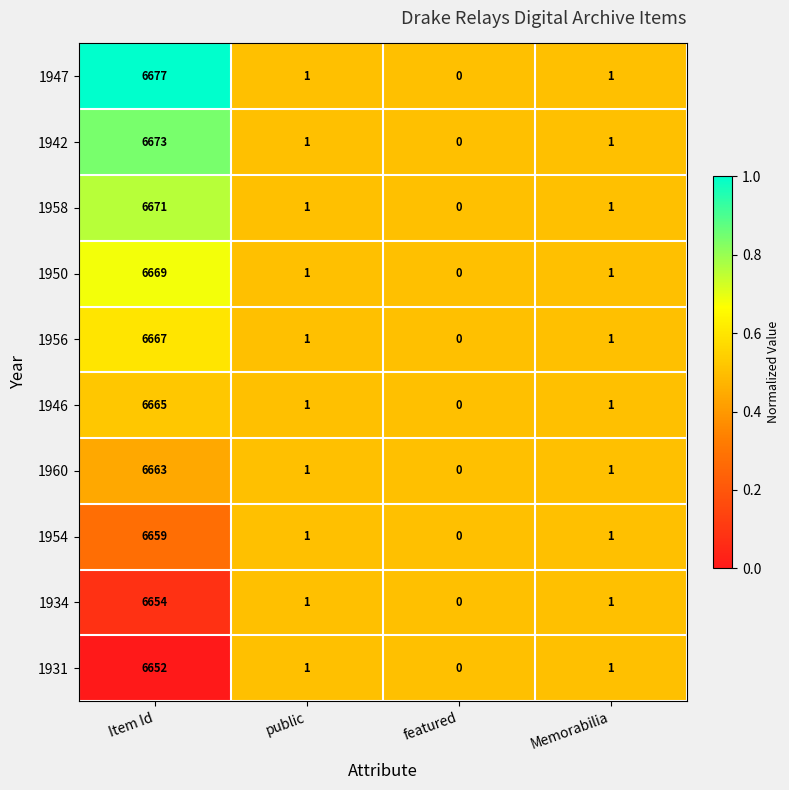

At which category does the chart reach its peak across all series?

Item Id